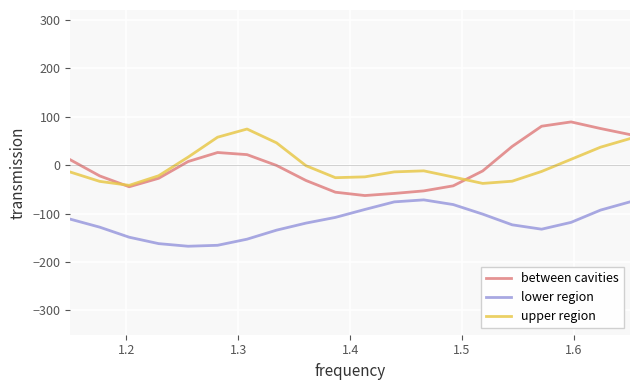

True or false: lower region and between cavities cross at least once.

False